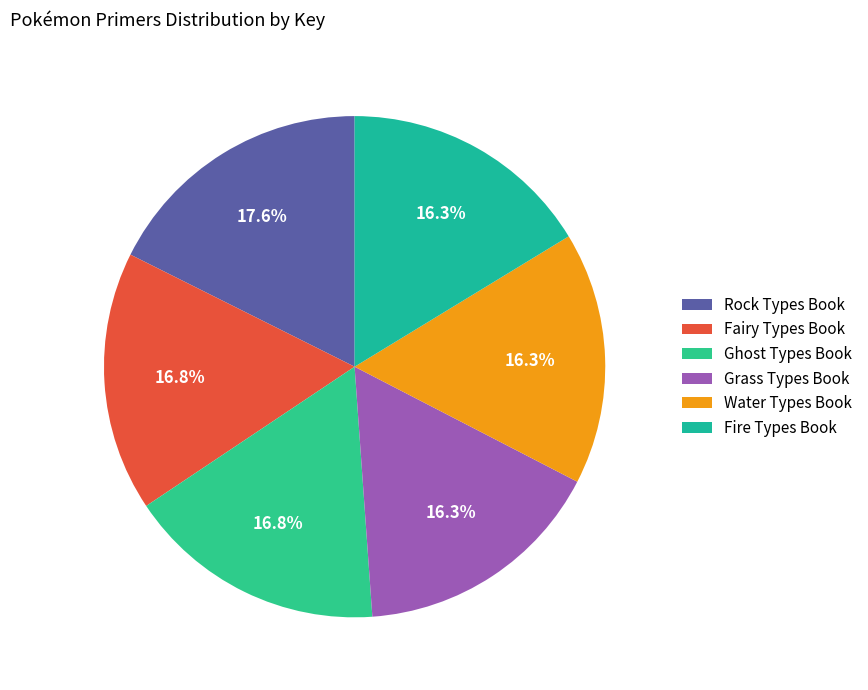

Which category has the smallest portion of the pie?

Grass Types Book